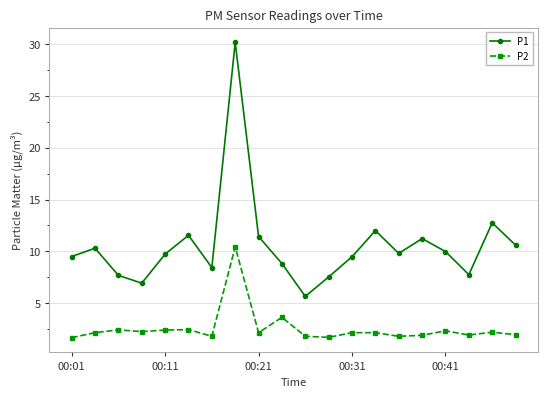

Which series has the largest range (max minus min)?

P1